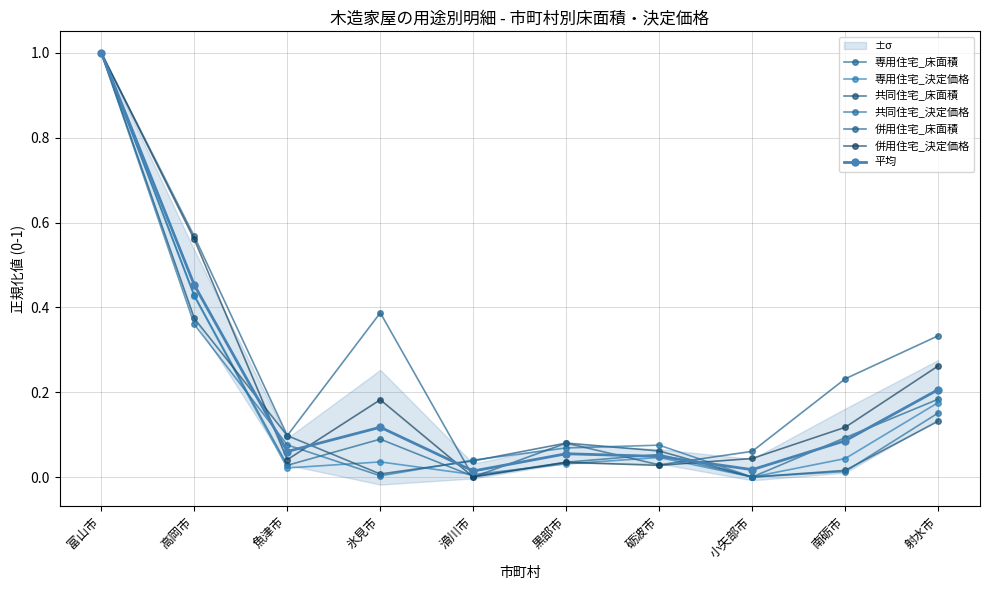

At which category does the chart reach its minimum across all series?

小矢部市